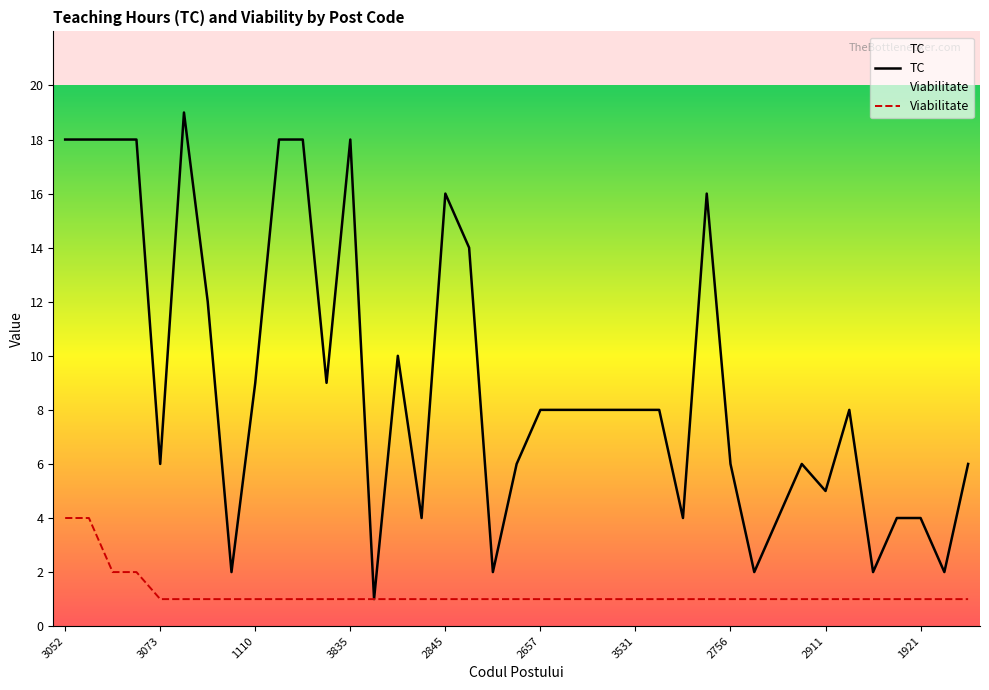

What is the label of the 34th point from the left?

2452